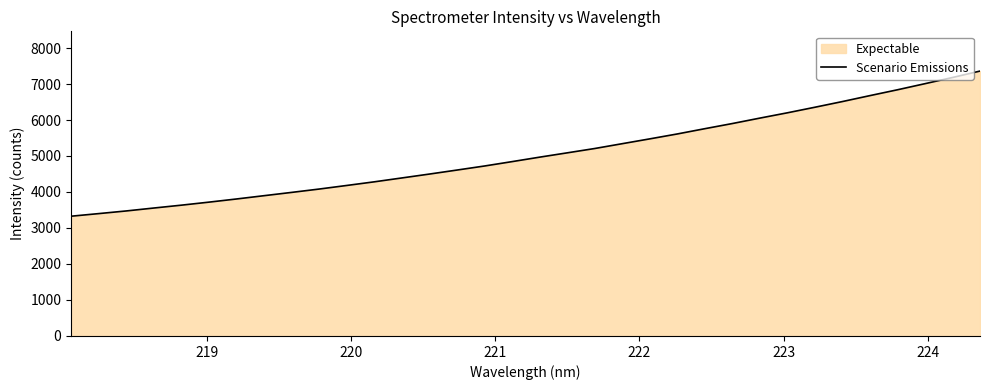

What is the minimum value shown in the chart?

3327.0